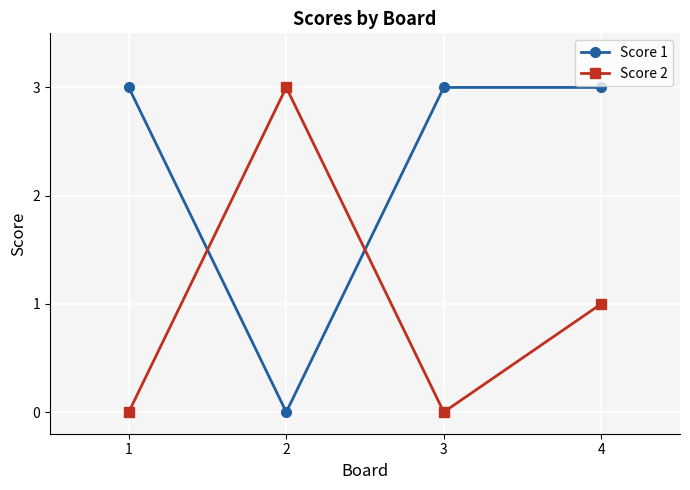

Which series ends up on top after the final intersection of Score 2 and Score 1?

Score 1